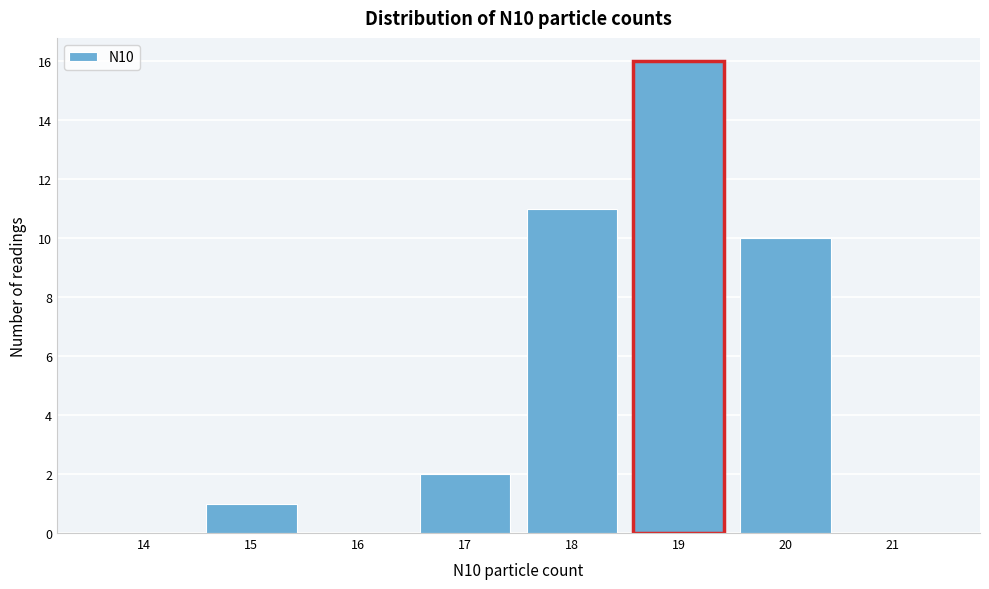

Reading right to left, what are all the values shown in this chart?

21=0	20=10	19=16	18=11	17=2	16=0	15=1	14=0